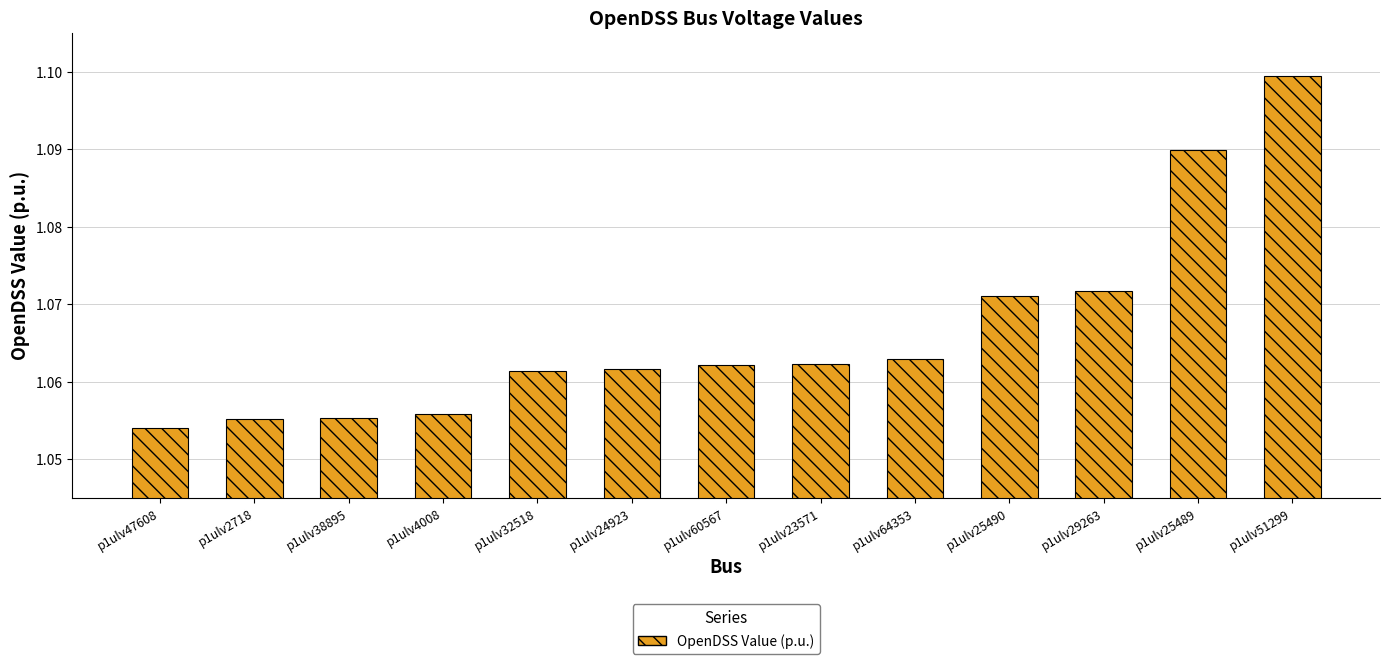

What is the label of the 4th bar from the right?

p1ulv25490